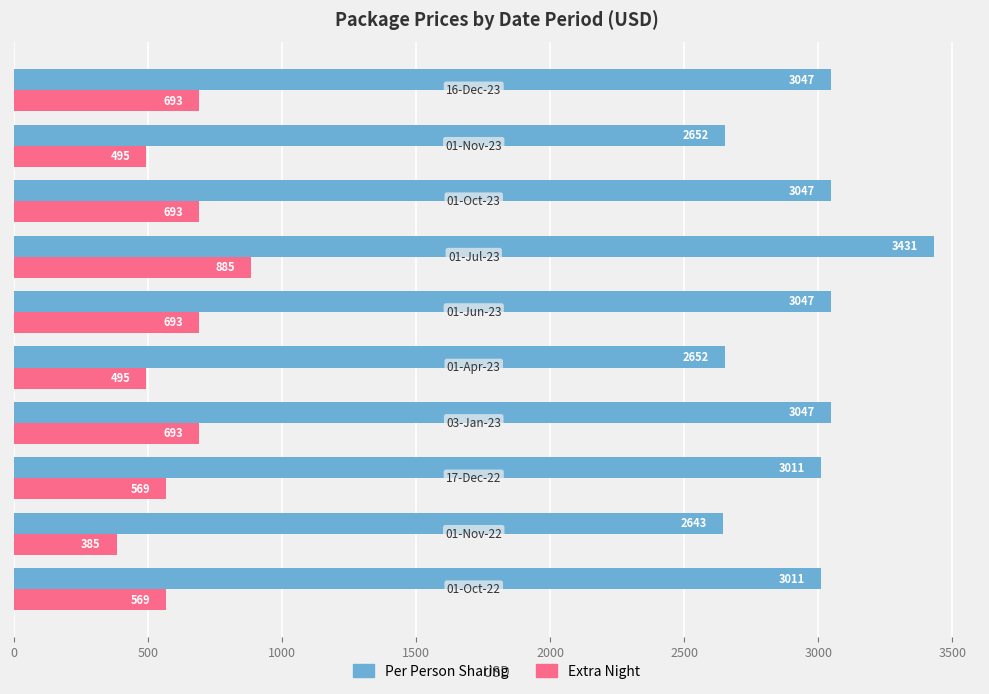

How many categories are shown in the chart?

10